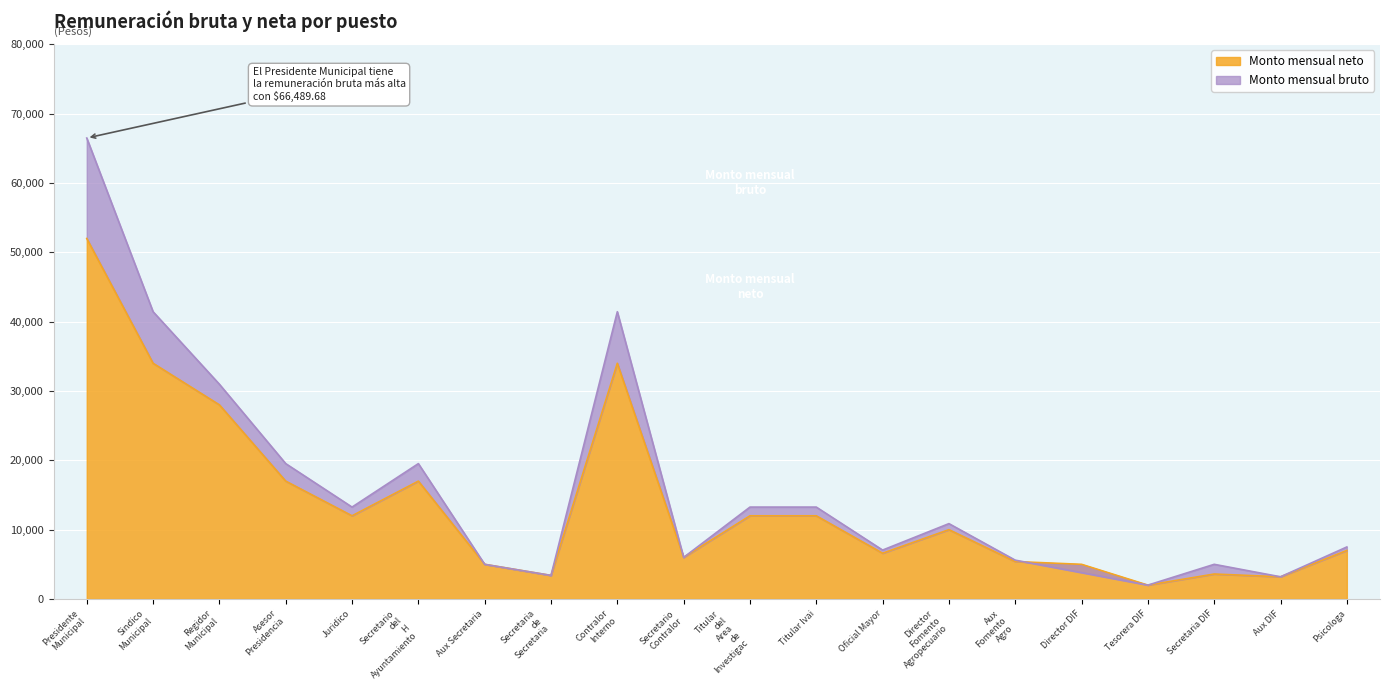

At which category does the chart reach its minimum across all series?

Tesorera DIF